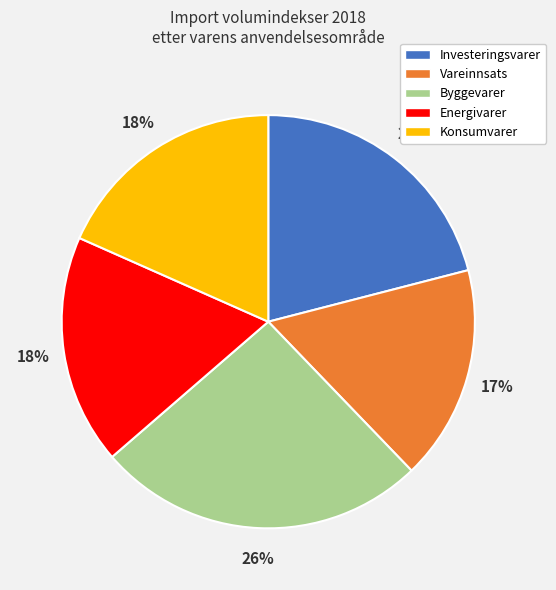

Between Vareinnsats and Investeringsvarer, which is larger?

Investeringsvarer